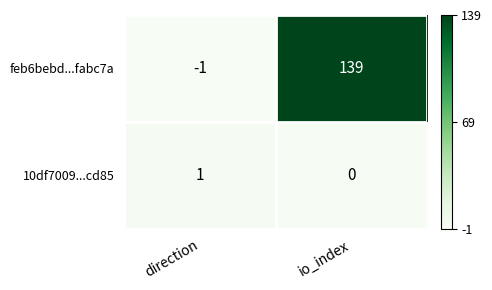

List the labels in order of 10df7009...cd85 value, smallest first.

io_index, direction